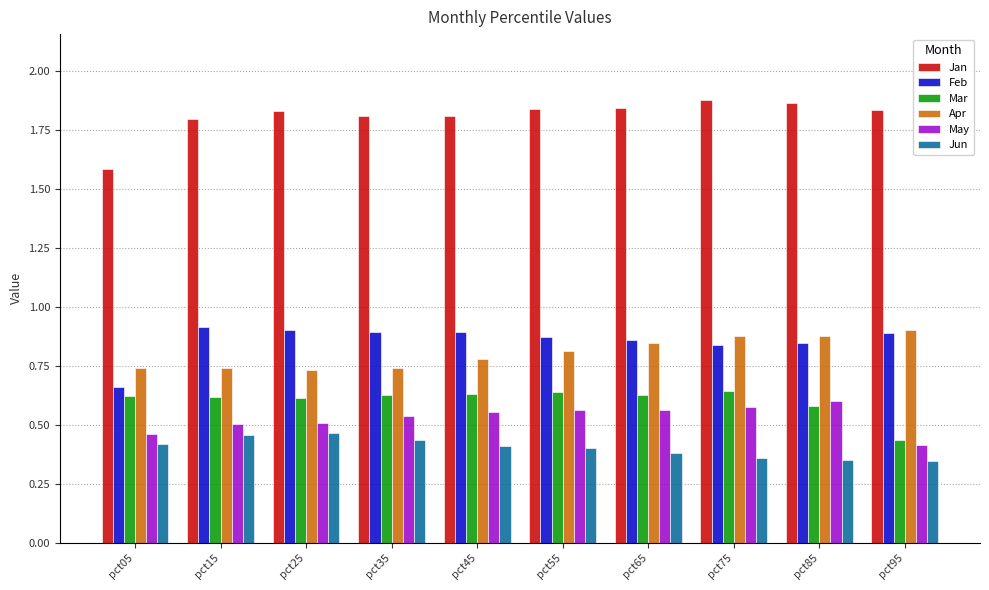

What is the sum of all May values?

5.3